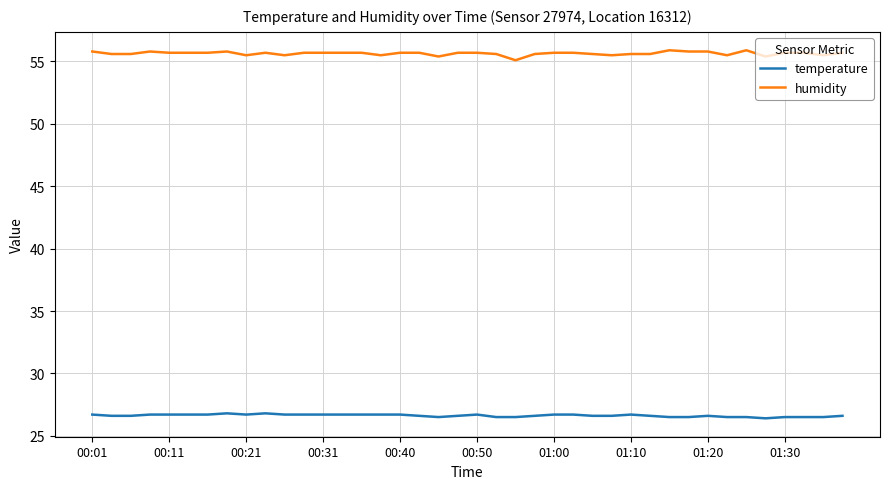

What is the lowest value of the temperature series?

26.4